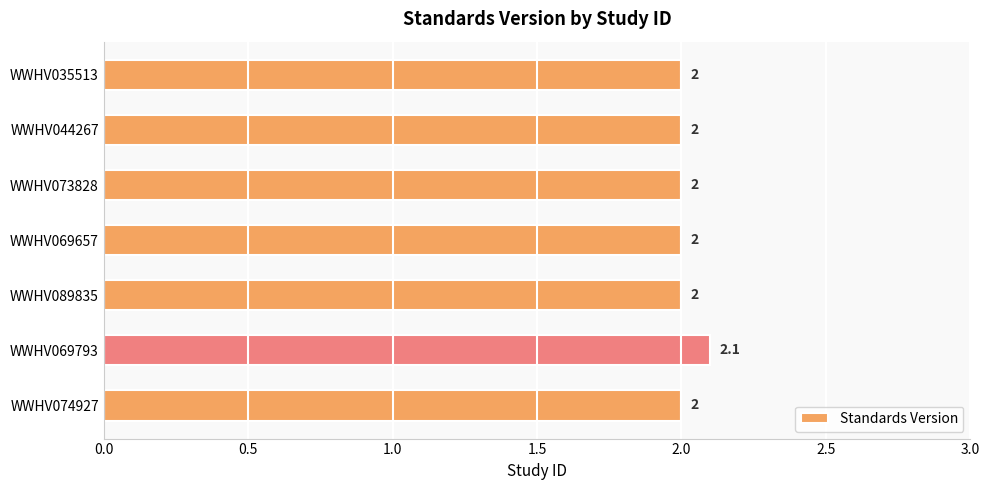

What is the ratio of the value at WWHV073828 to the value at WWHV069657?

1.0